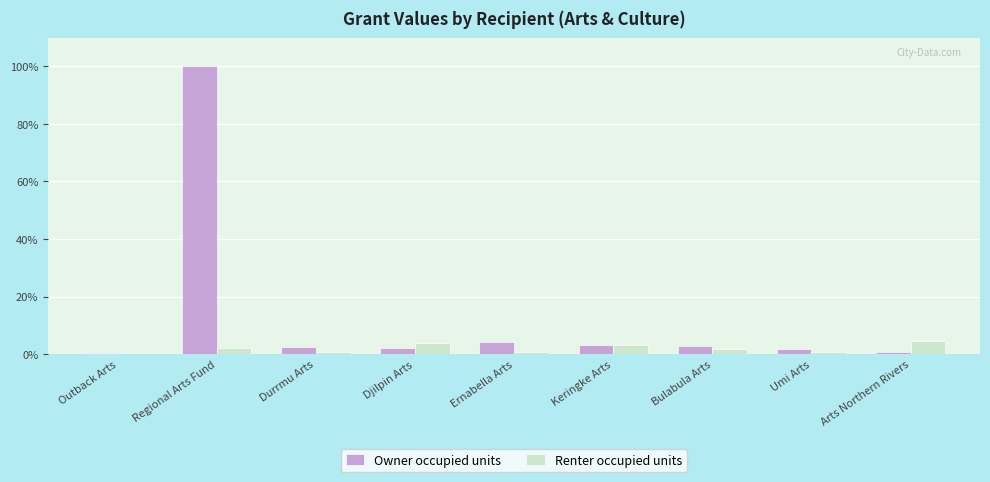

Which series has the largest range (max minus min)?

Owner occupied units